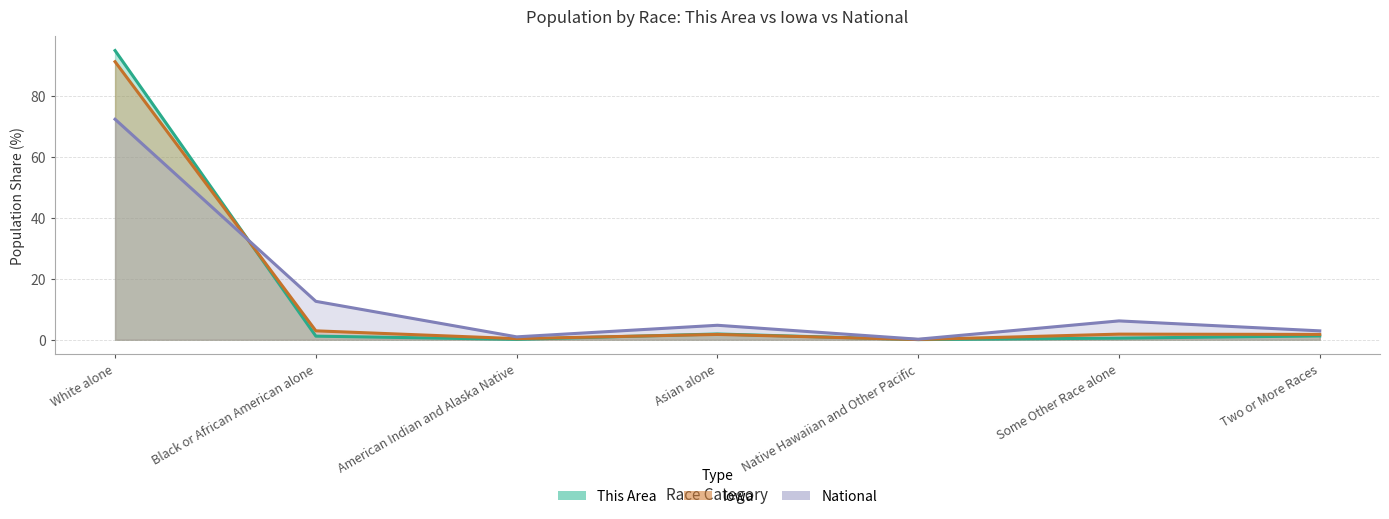

At which category does This Area reach its first local peak?

Asian alone